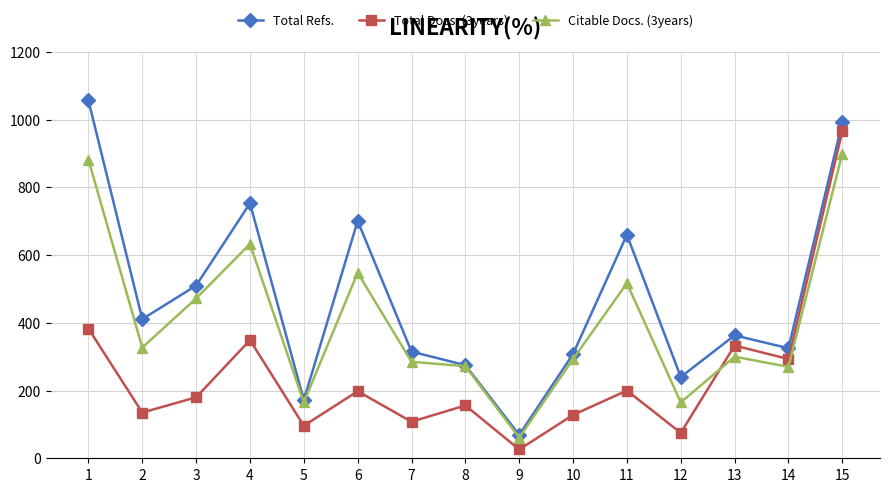

What is the spread (max minus min) of values at 10?

180